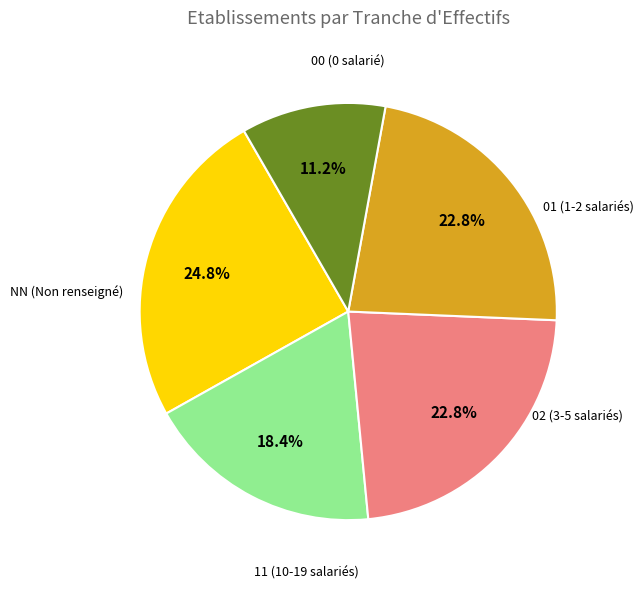

Count the number of slices in the pie.

5